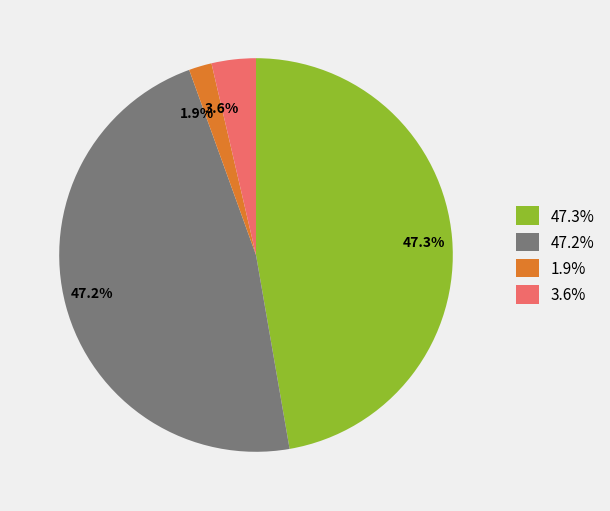

Approximately how many times larger is the value at 1.9% compared to 3.6%?

0.5